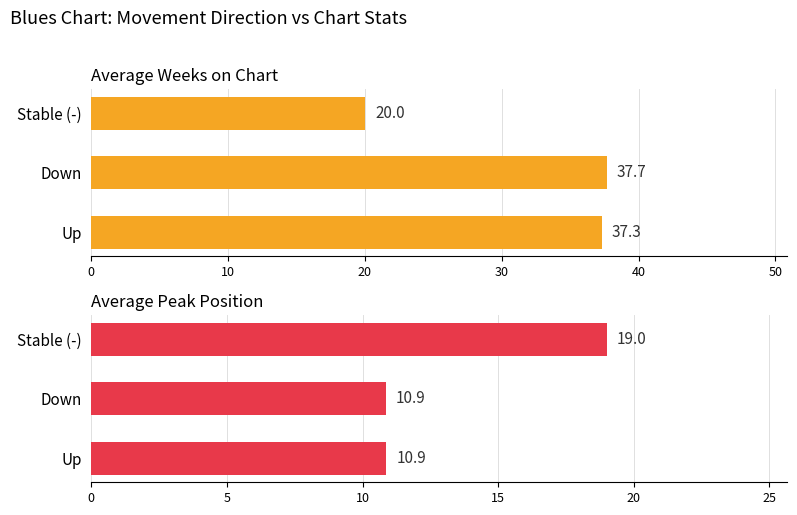

Between Down and Stable (-), which series saw the biggest shift?

Average Weeks on Chart